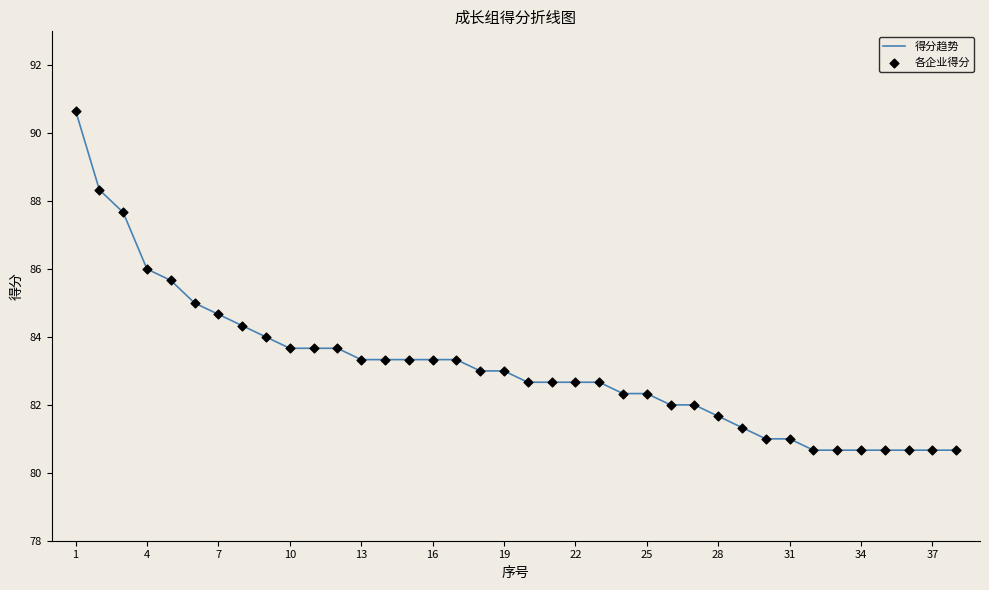

What is the smallest value displayed?

80.7